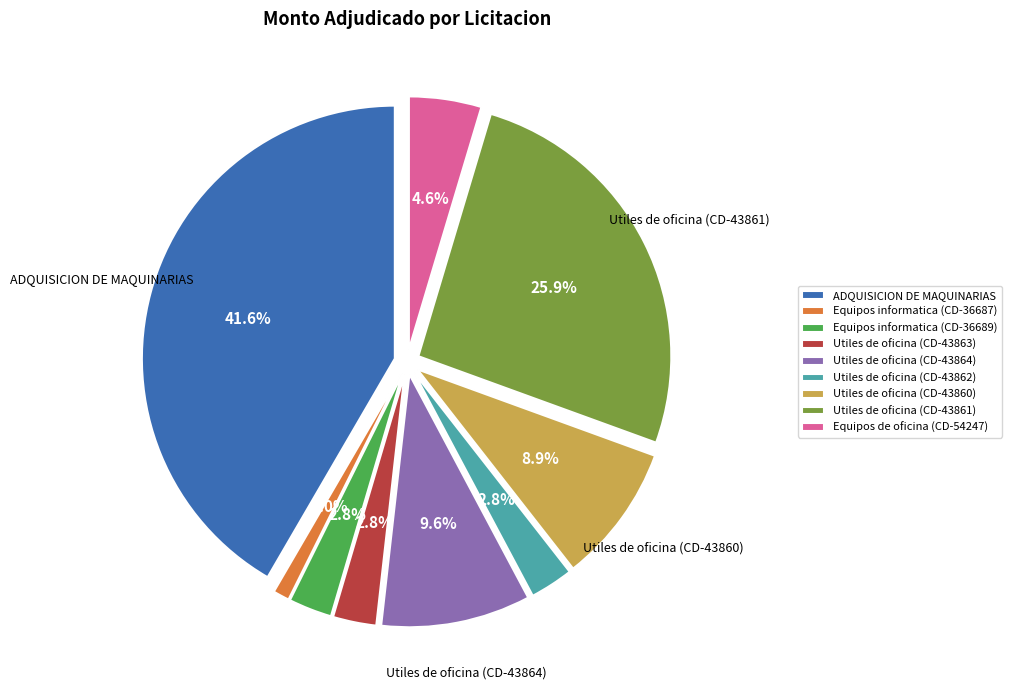

Does Adquisicion de Utiles de oficina (CD-43864) represent more than half of the total?

No